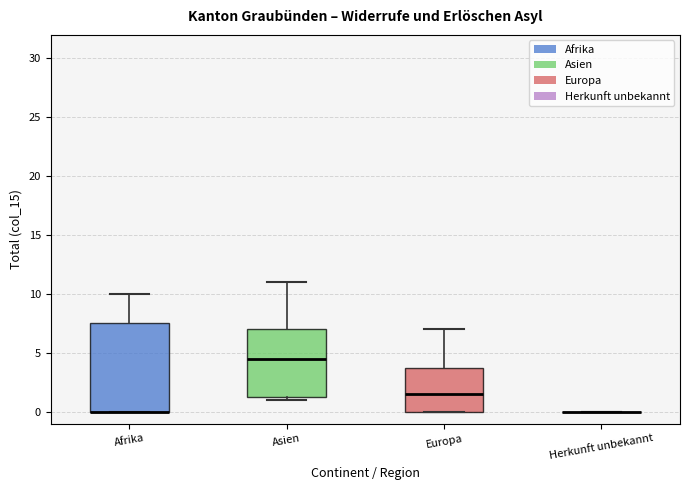

Reading left to right, transcribe this box plot: for each box, give where its median line is, the range the box spans, and where its two whiskers end, as read against the y-axis. The values are not printed on the chart, so give them approximately, as read against the axis.

Afrika: median 0.0 (drawn on the box's lower edge), box 0.0 to 7.5, whiskers 0.0 to 10.0
Asien: median 4.5, box 1.5 to 7.0, whiskers 1.0 to 11.0
Europa: median 1.5, box 0.0 to 4.0, whiskers 0.0 to 7.0
Herkunft unbekannt: box collapsed to a line at 0.0, whiskers 0.0 to 0.0